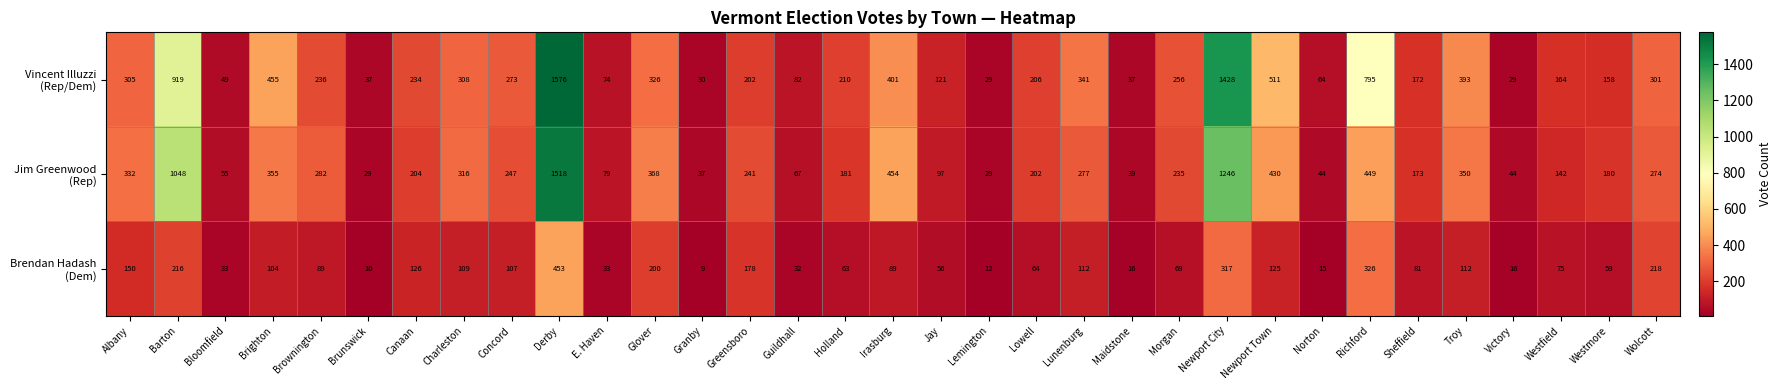

At which category is the sum across all series the highest?

Derby